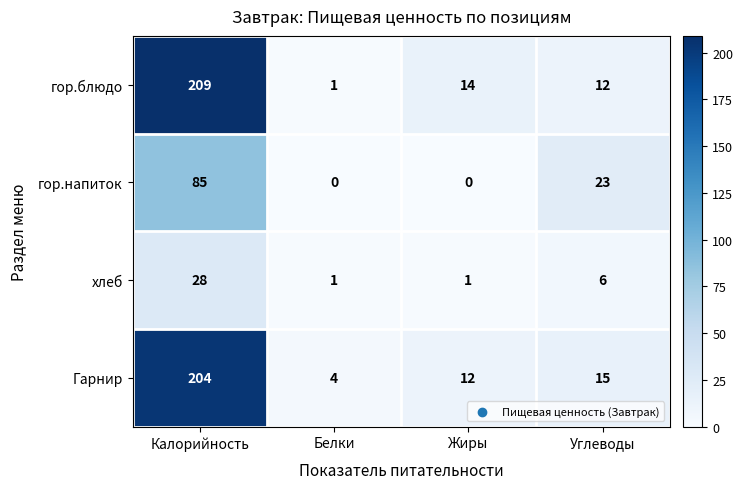

Count the number of categories in the chart.

4